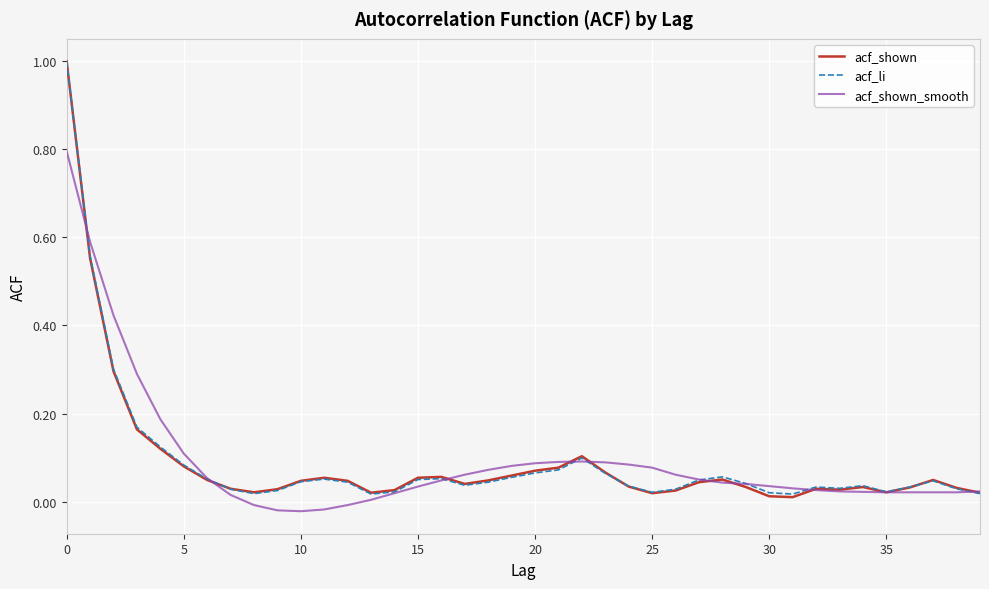

What is the highest value of the acf_li series?

1.0